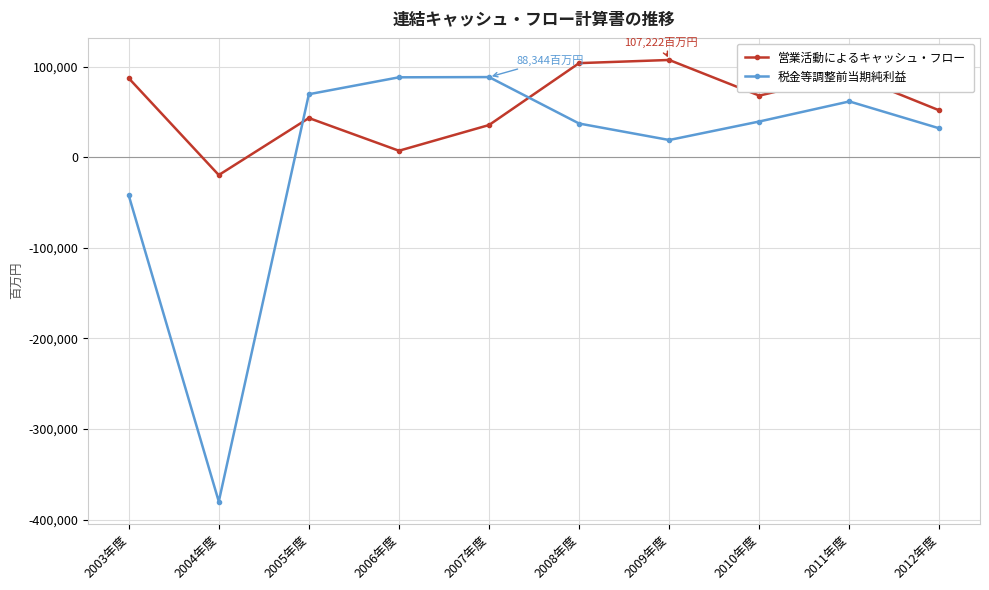

How many values in 税金等調整前当期純利益 are below zero?

2